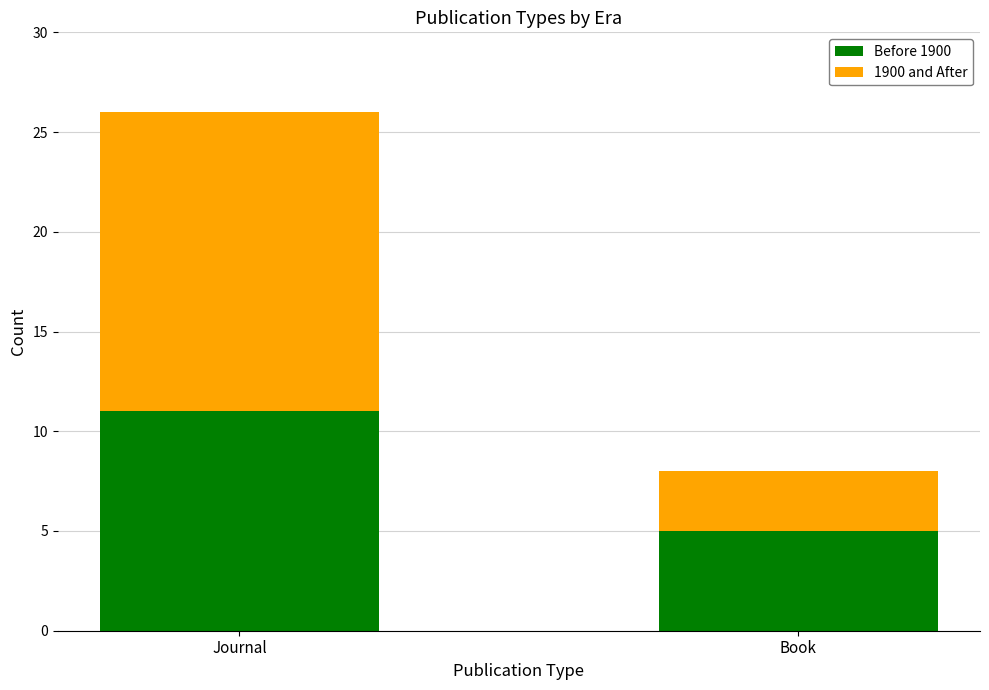

What is the difference between the Before 1900 values at Book and Journal?

6